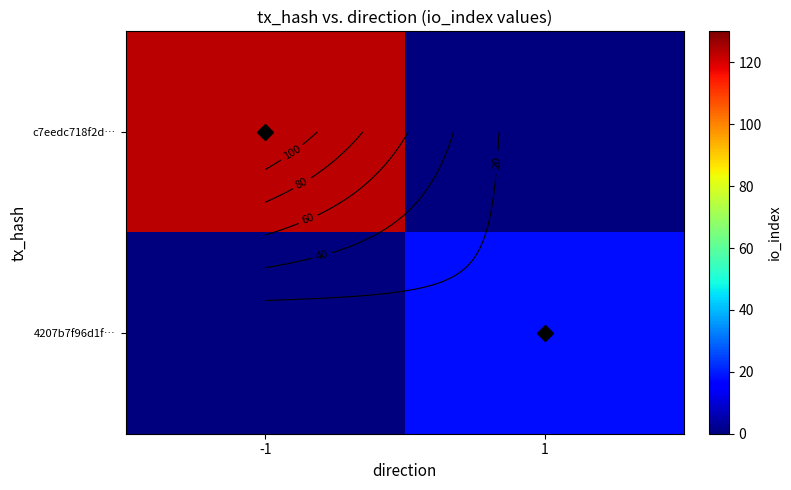

The 4207b7f96d1f… series shows 5 at 1. True or false?

False